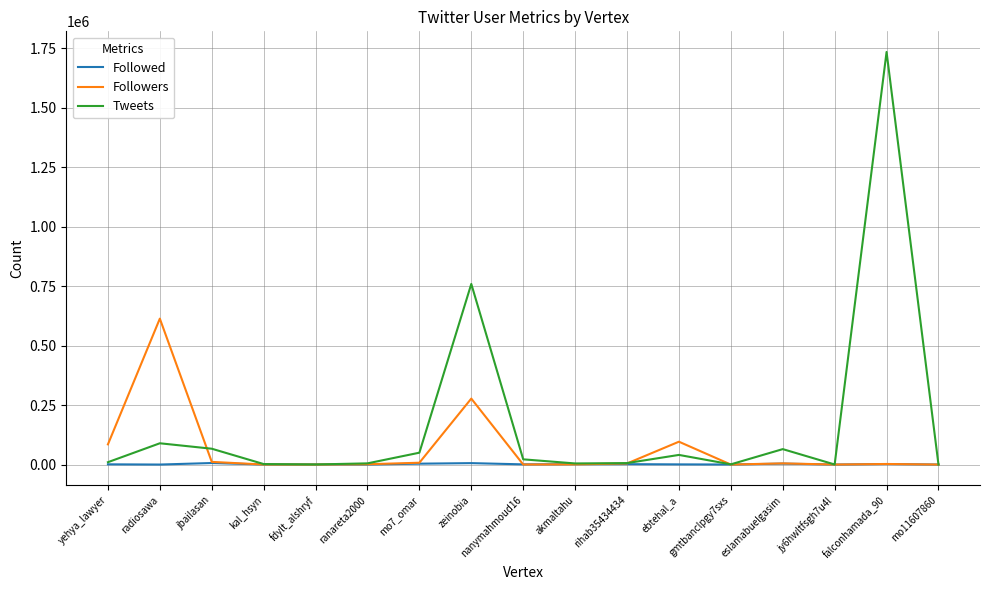

At which label is Followers closest to 306595?

zeinobia